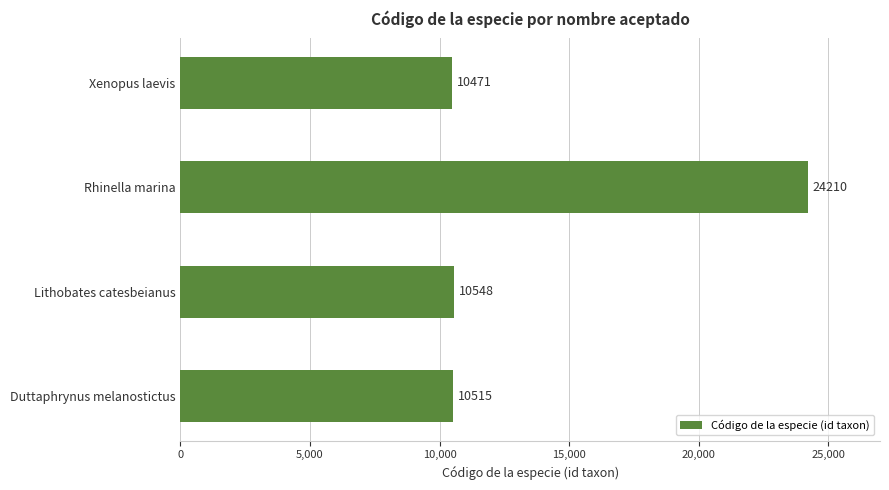

The value at Duttaphrynus melanostictus is 16026. True or false?

False